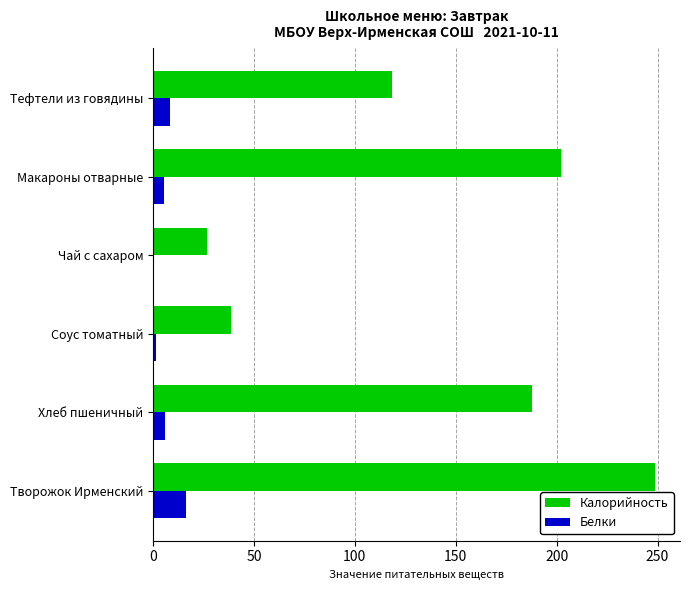

Which series has the largest total across all categories?

Калорийность